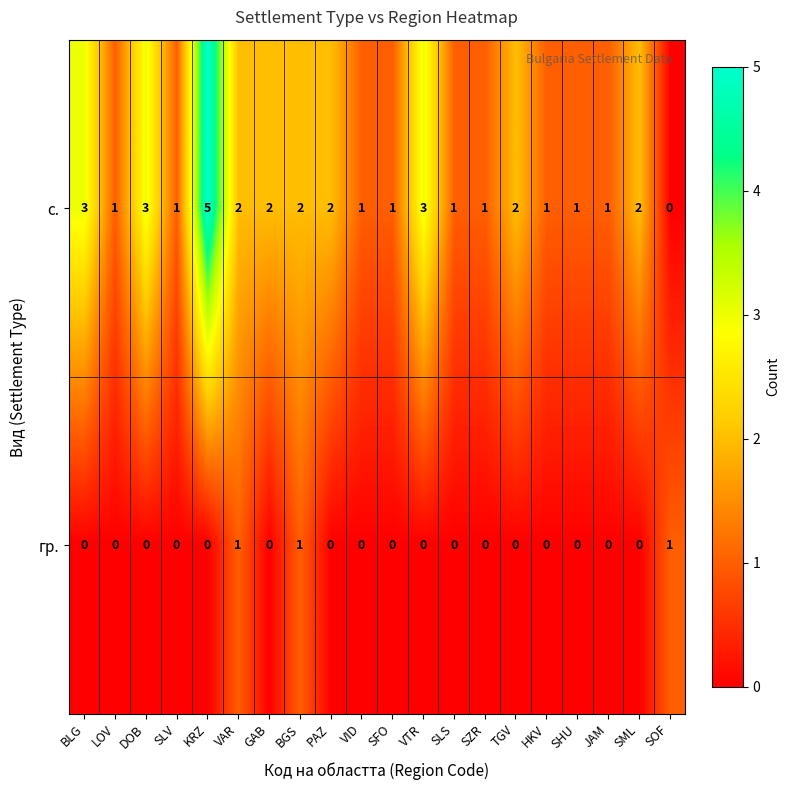

What is the highest value of the с. series?

5